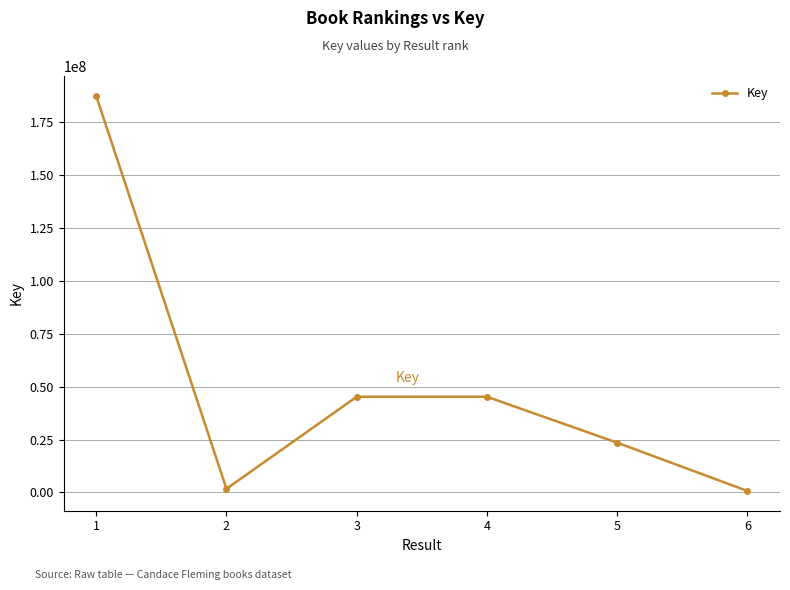

What is the change in value from 2 to 5?

+21789351